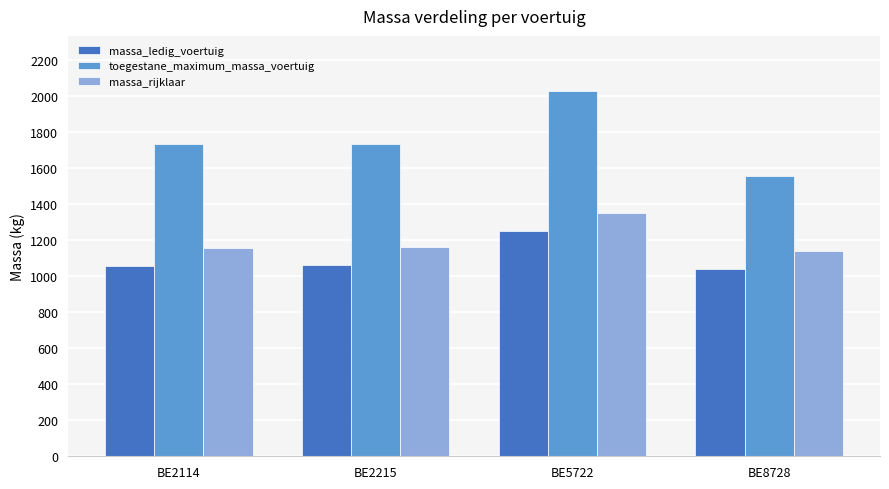

List the series in order of their overall mean, highest first.

toegestane_maximum_massa_voertuig, massa_rijklaar, massa_ledig_voertuig